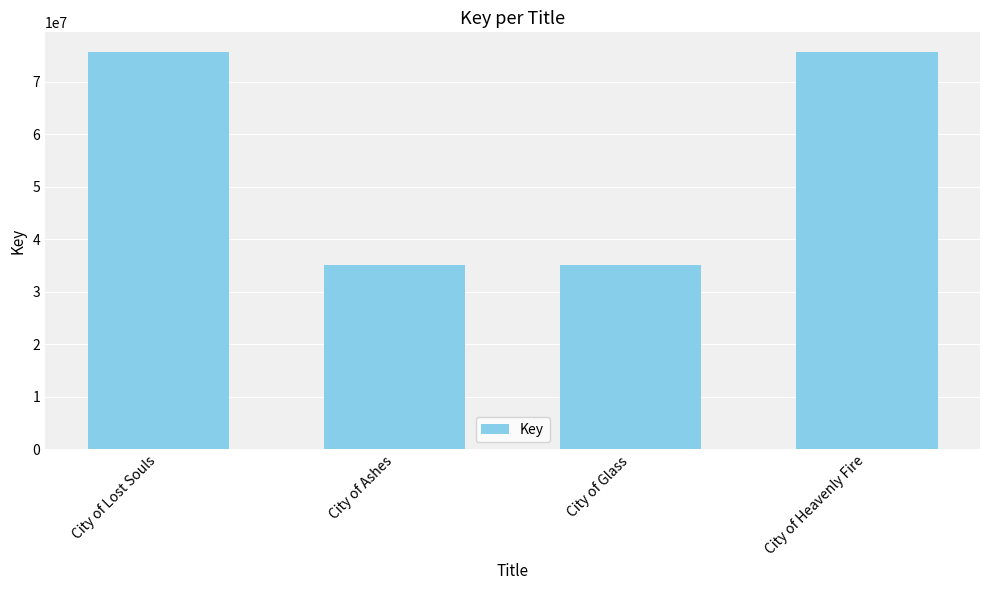

What is the change in value from City of Lost Souls to City of Glass?

-40566085